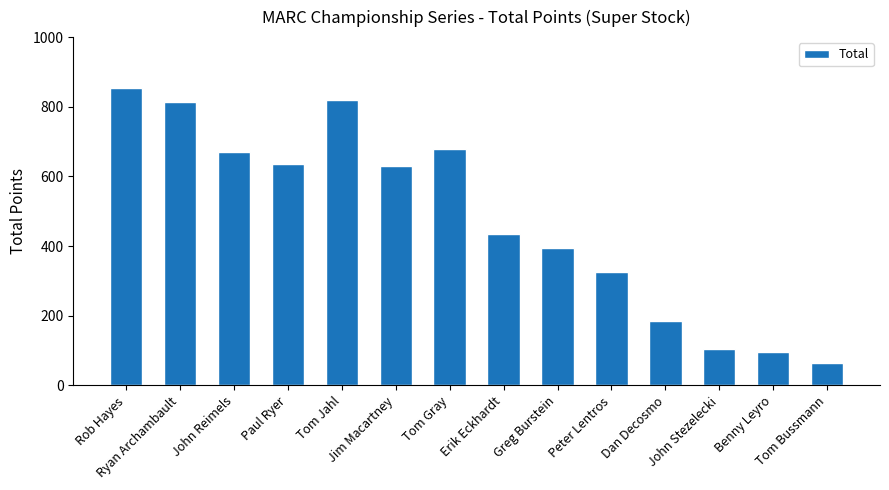

What position from the right is Jim Macartney?

9